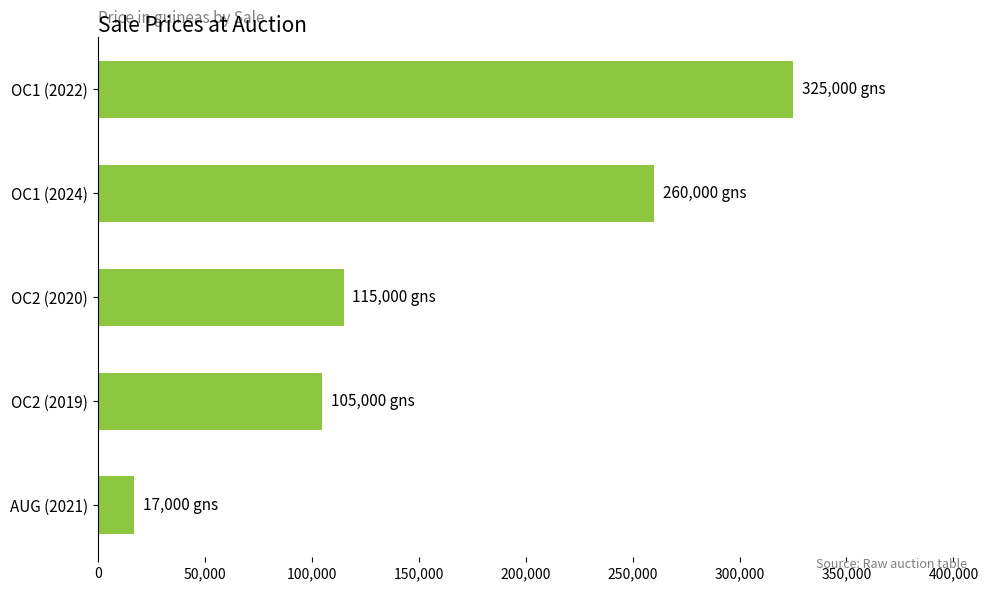

What is the difference between the second highest and second lowest values?

155000